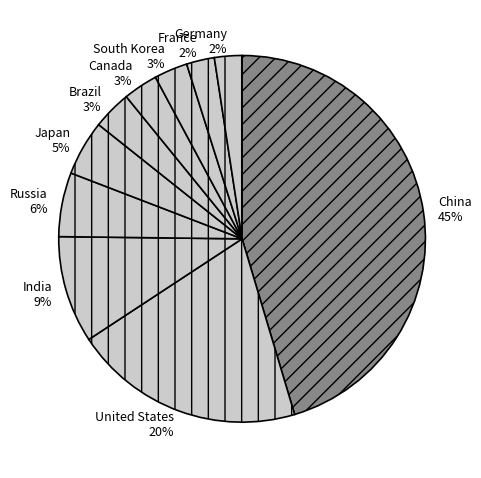

Count the number of slices in the pie.

10